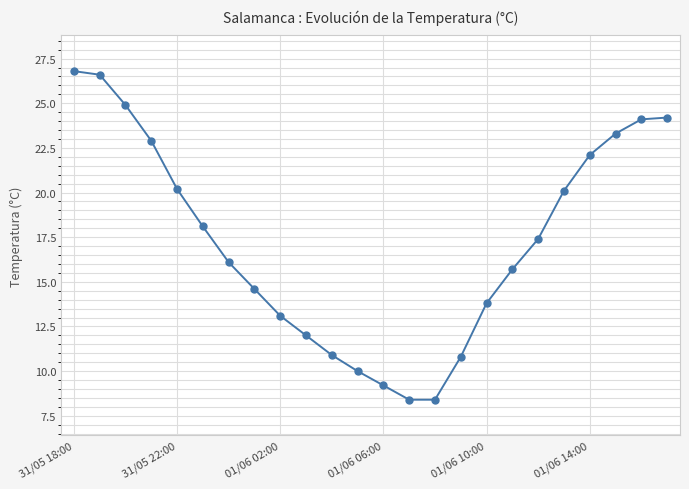

What is the minimum value shown in the chart?

8.4